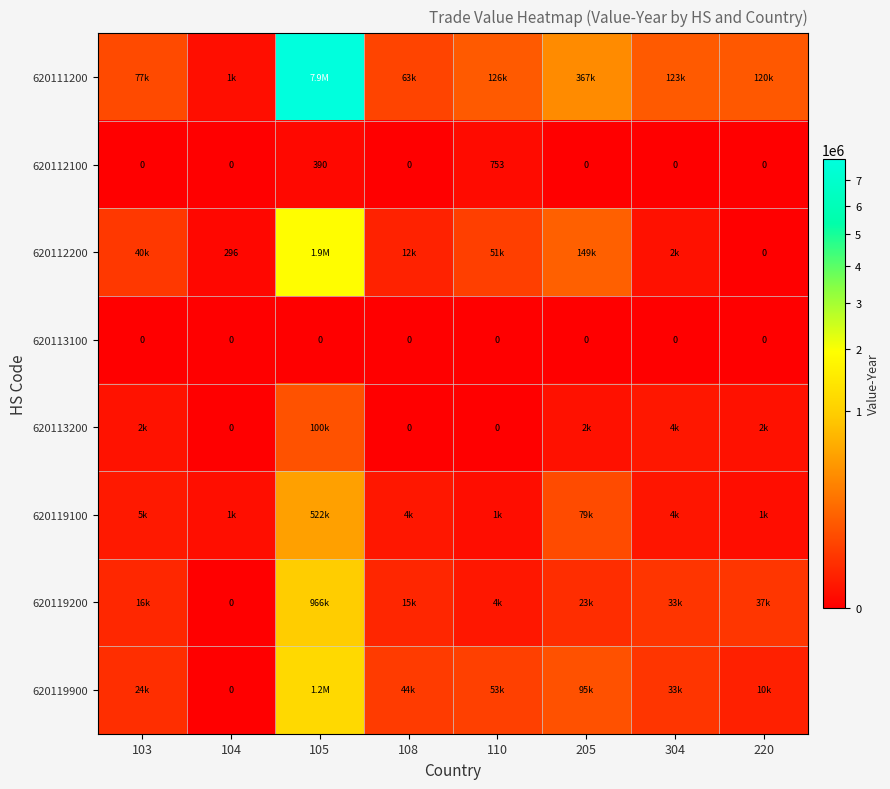

How many 620112100 values are between 0 and 390?

7